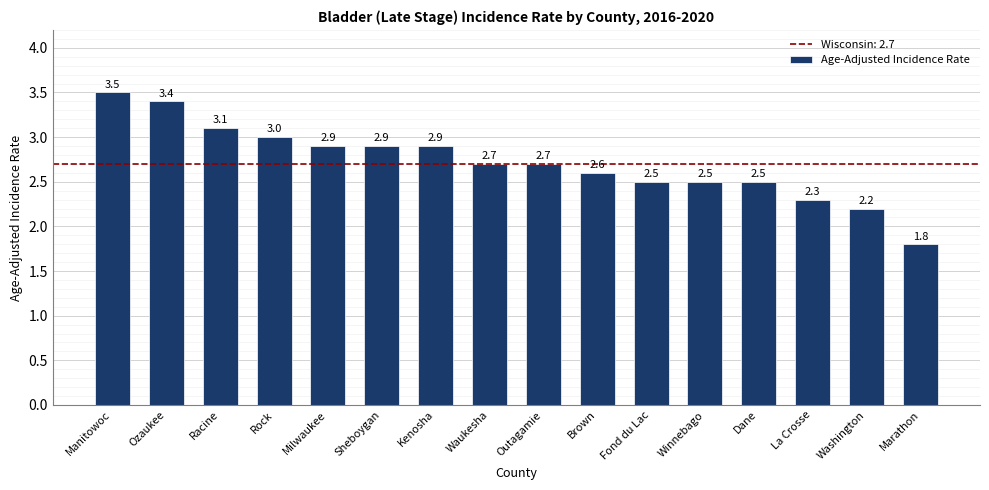

Approximately how many times larger is the value at Kenosha compared to Washington?

1.3